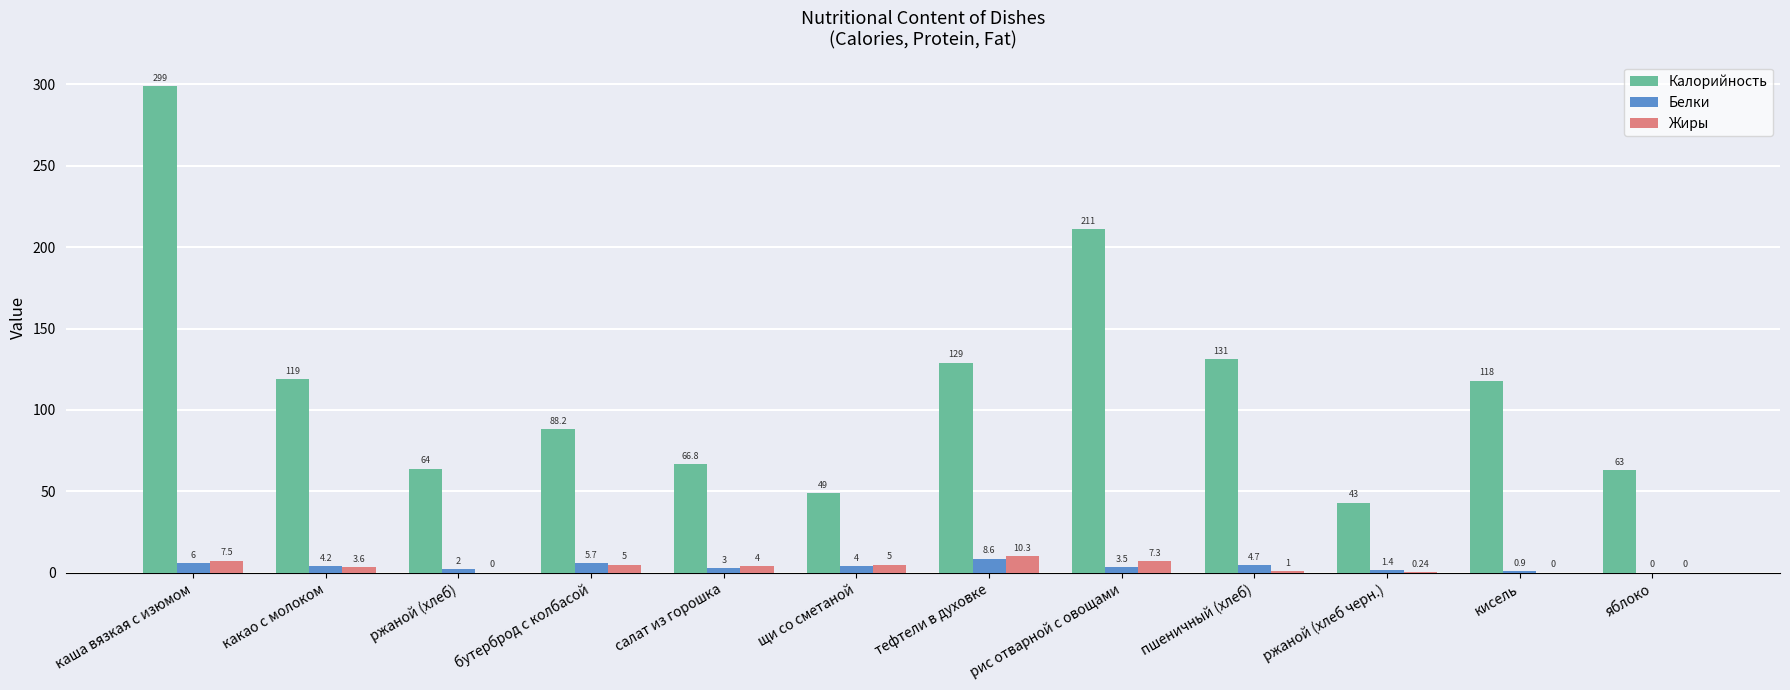

Where does the Белки series first go above 4?

каша вязкая с изюмом